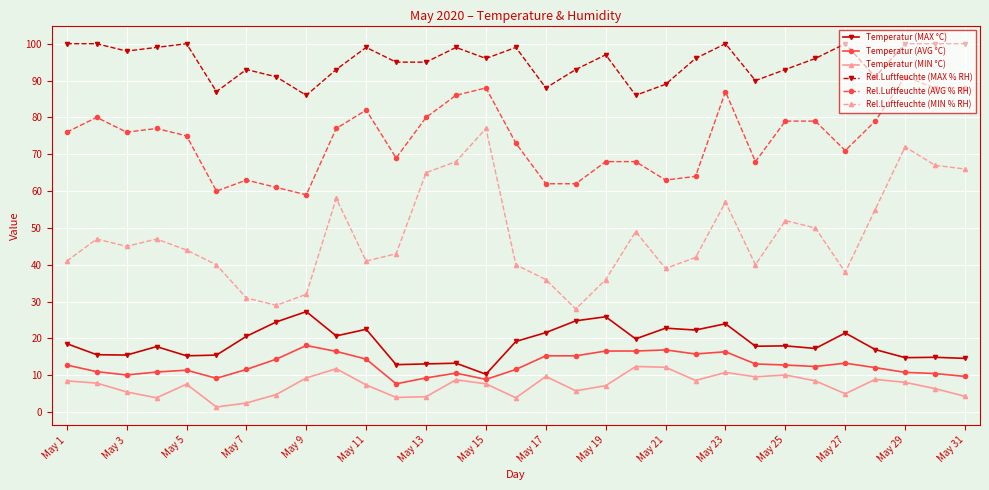

Rank the series by their maximum value, from highest to lowest.

Rel.Luftfeuchte (MAX % RH), Rel.Luftfeuchte (AVG % RH), Rel.Luftfeuchte (MIN % RH), Temperatur (MAX °C), Temperatur (AVG °C), Temperatur (MIN °C)